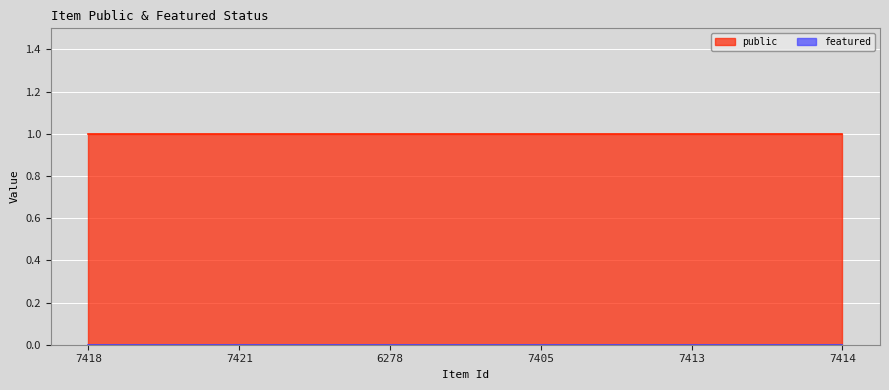

What is the total value across all series at 6278?

1